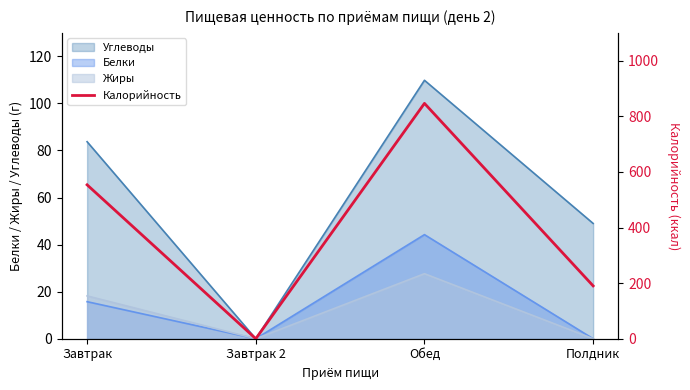

How many categories are shown in the chart?

4